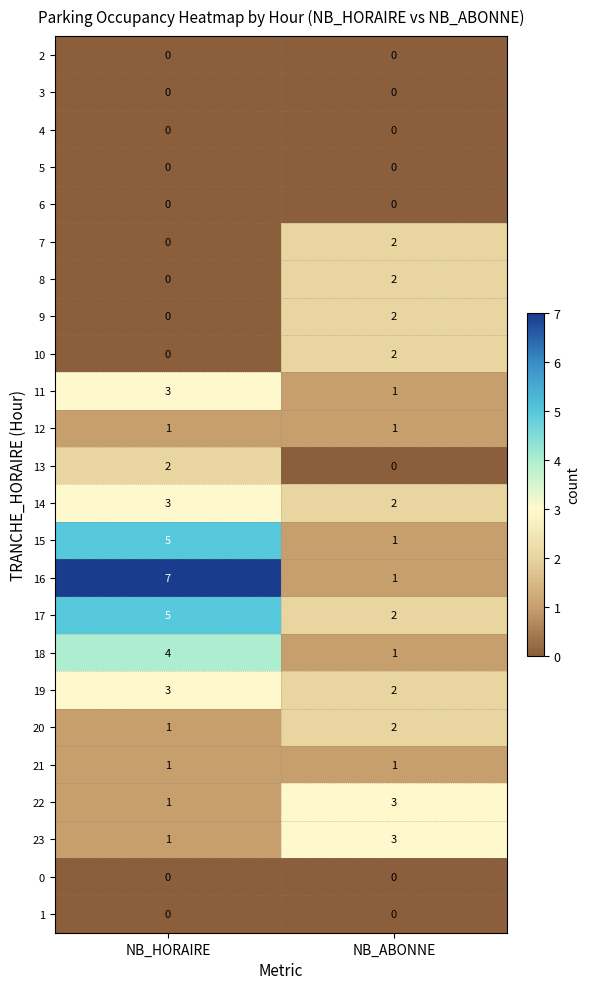

What is the total value across all series at NB_HORAIRE?

37